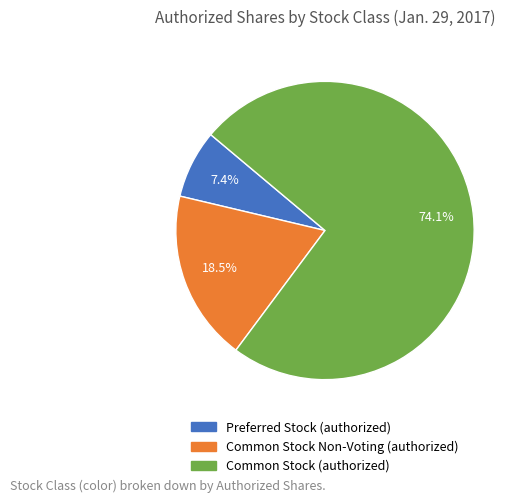

Which has a higher value, Preferred Stock (authorized) or Common Stock (authorized)?

Common Stock (authorized)